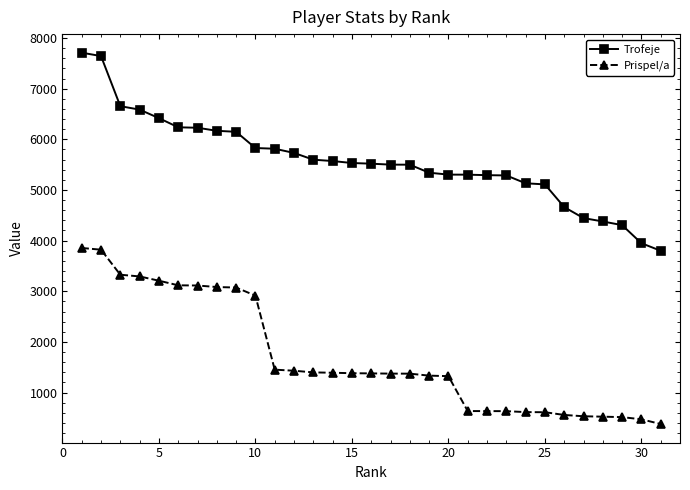

How many data points does each series have?

31